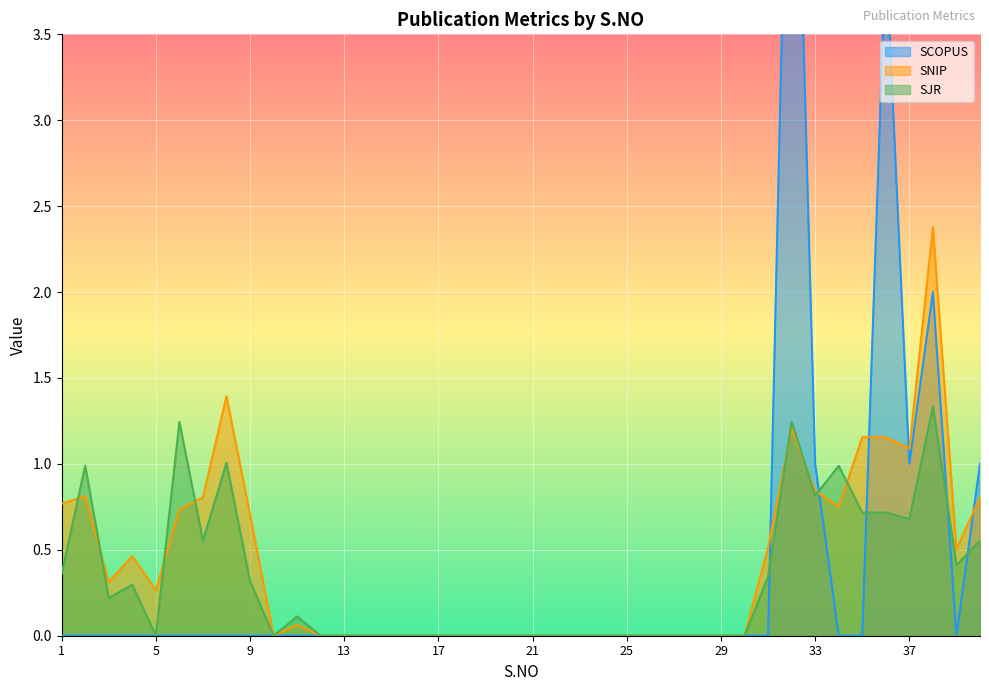

How many times do SCOPUS and SJR cross each other?

5